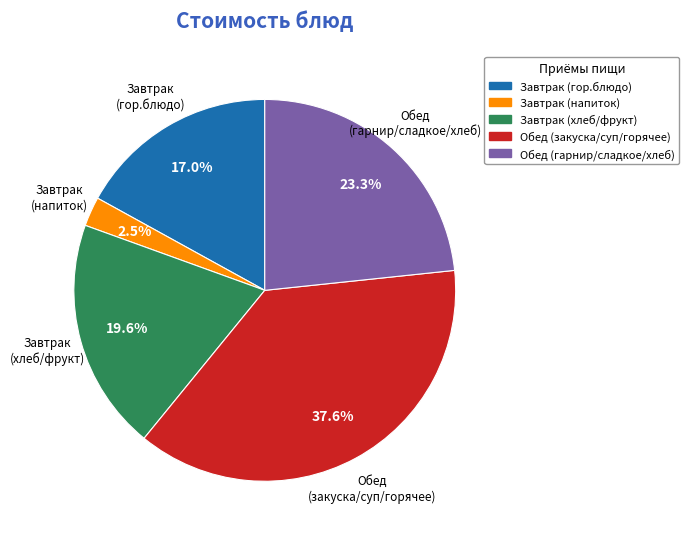

Count the number of slices in the pie.

5